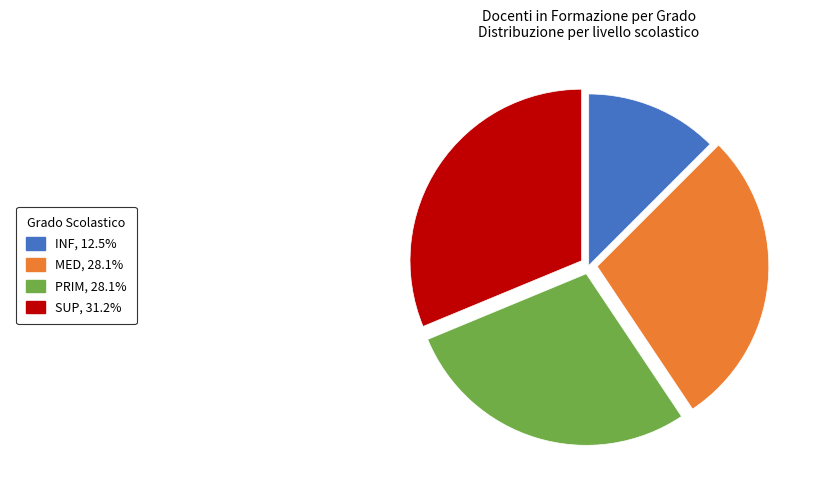

Does any single category account for the majority?

No